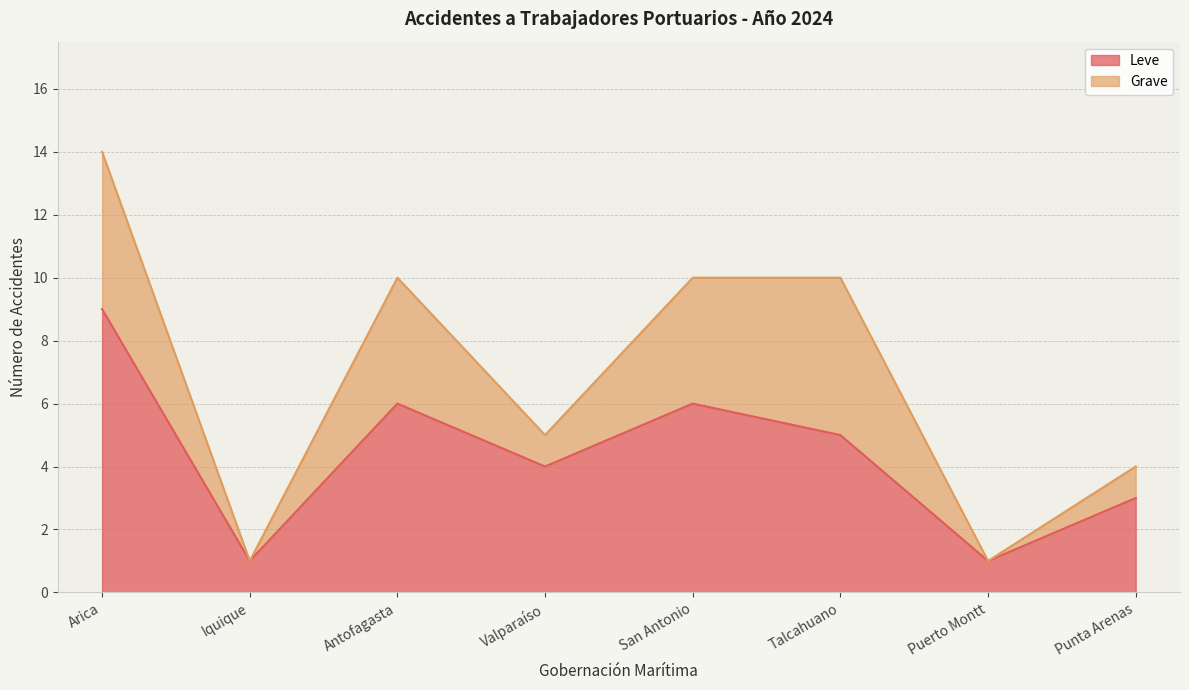

True or false: the data shows 9 at Arica.

True